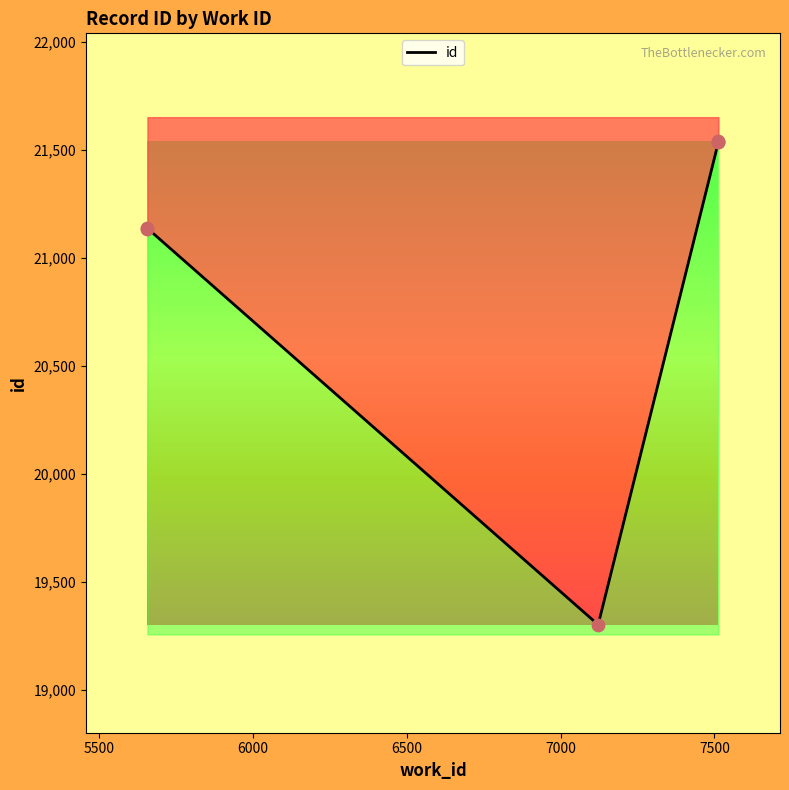

What is the ratio of the value at 5500 to the value at 7500?

1.0